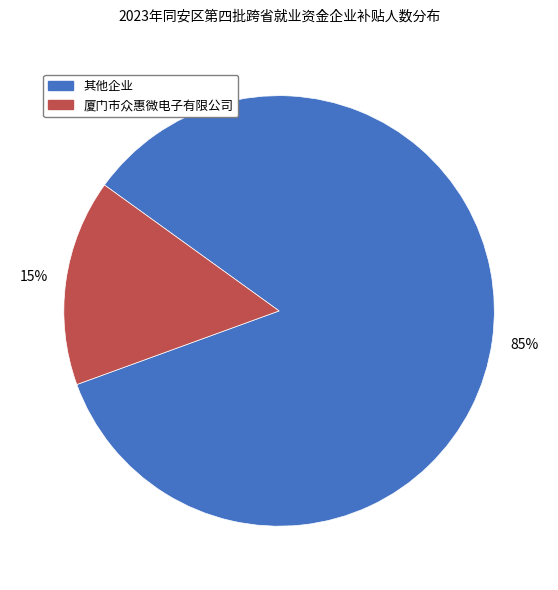

Is there any slice that represents more than half of the pie?

Yes